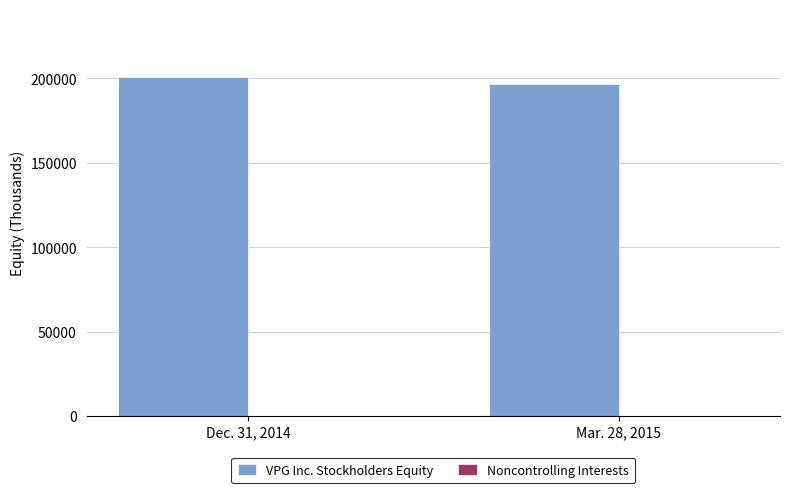

What is the maximum value shown in the chart?

200924